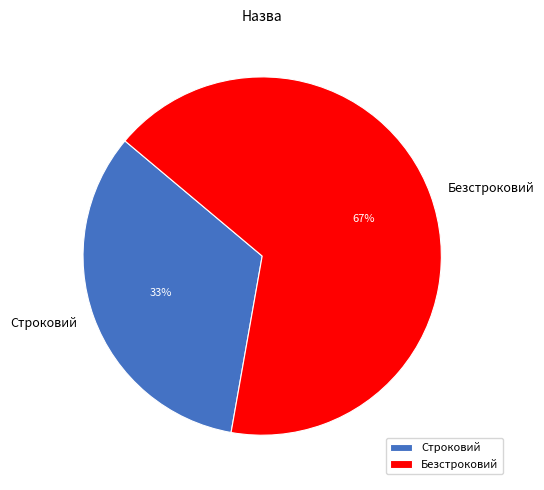

How many segments does this pie chart have?

2